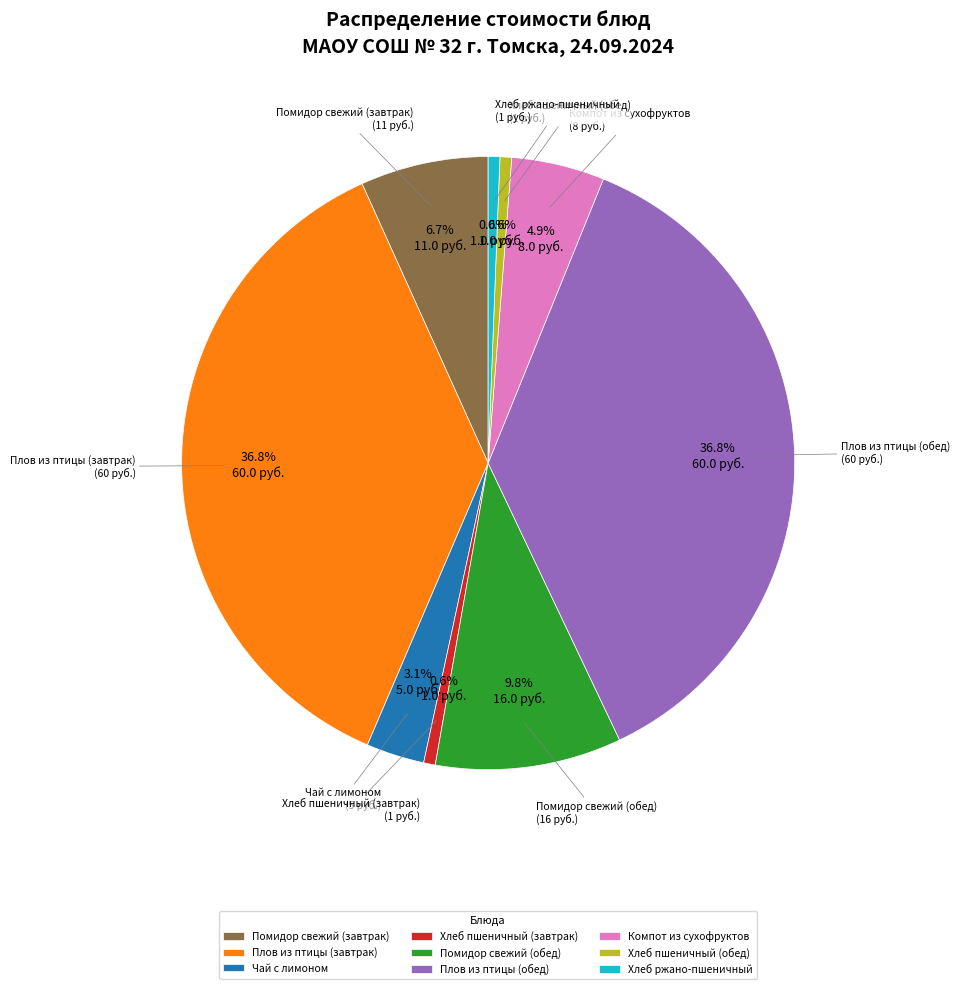

To the nearest percent, what is the average slice percentage?

11%